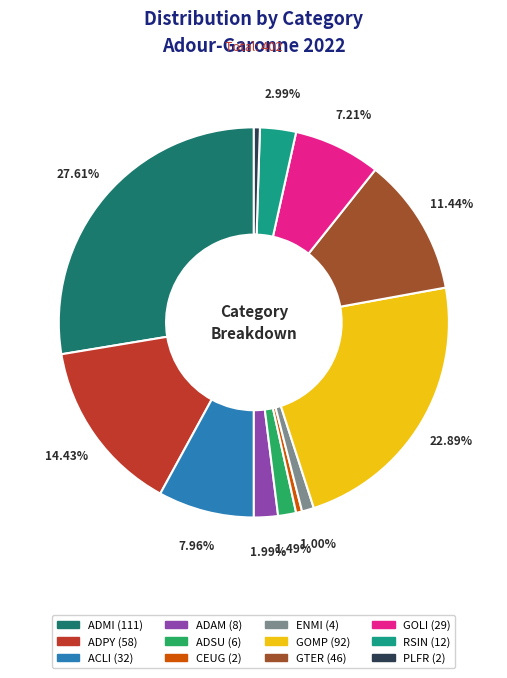

Is there any slice that represents more than half of the pie?

No